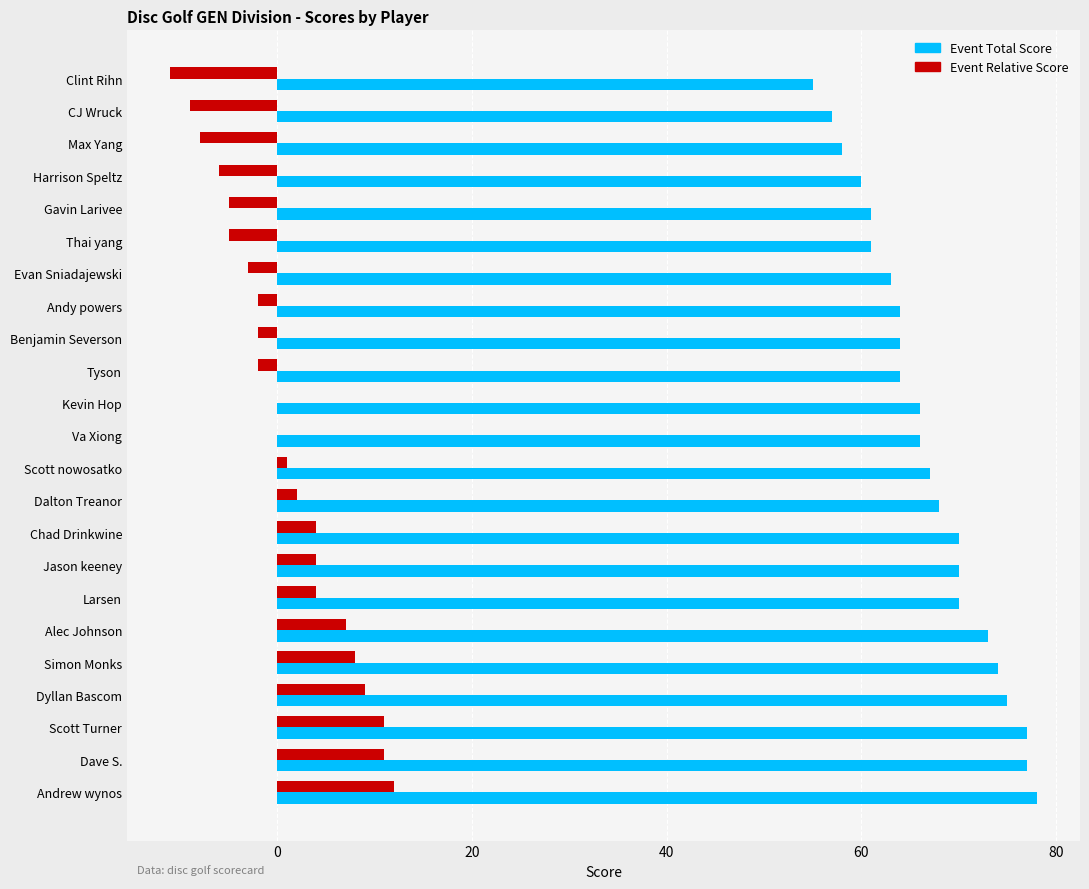

What is the sum of all Event Total Score values?

1538